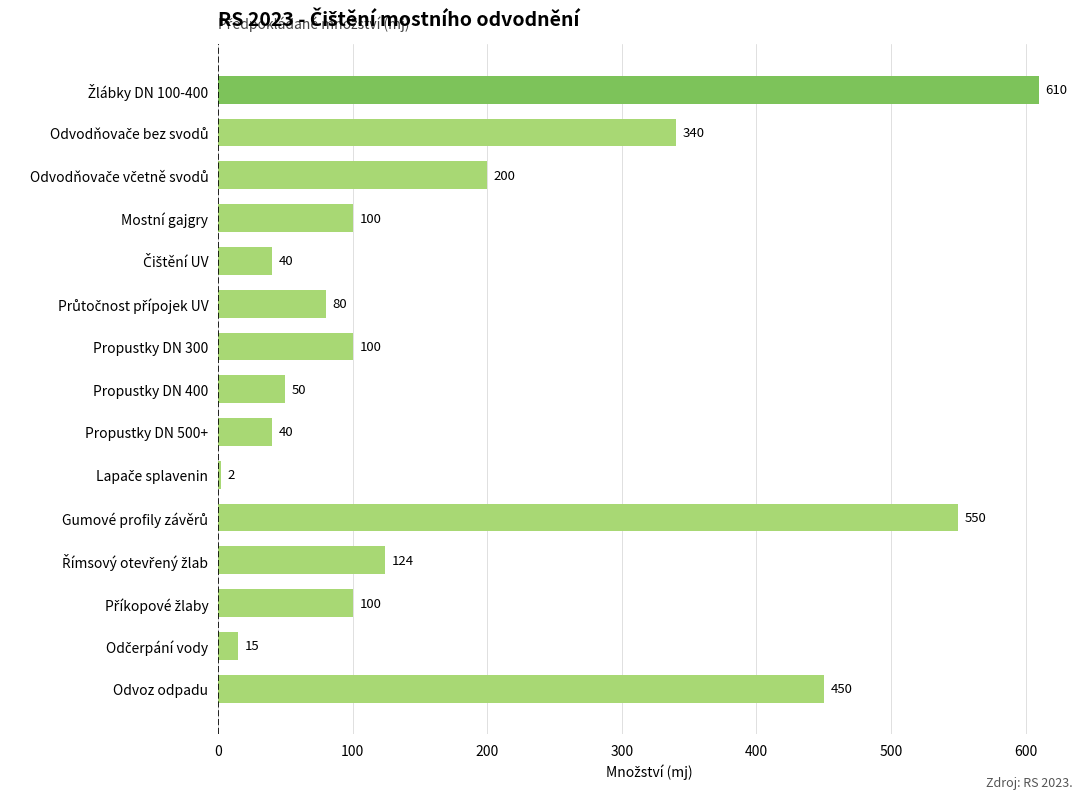

What is the difference between the maximum and minimum values?

608